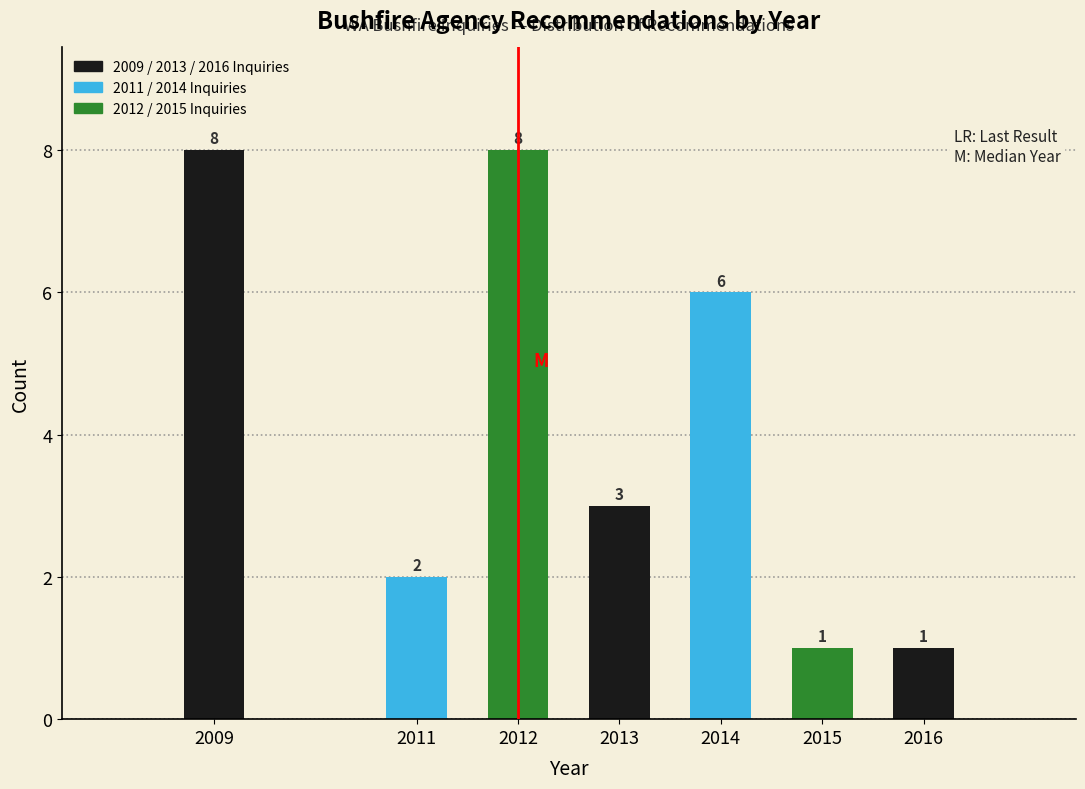

Reading right to left, what are all the values shown in this chart?

1	1	6	3	8	2	8